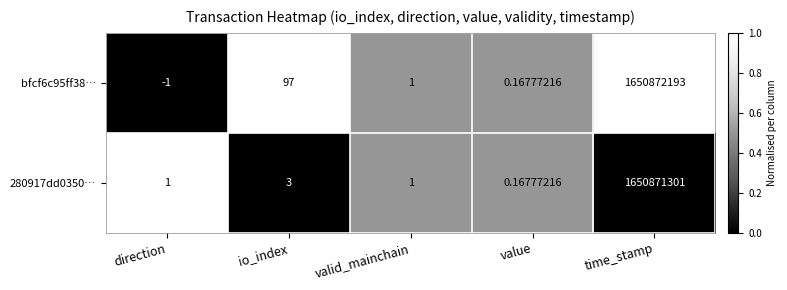

Which category has the highest value across all series?

time_stamp